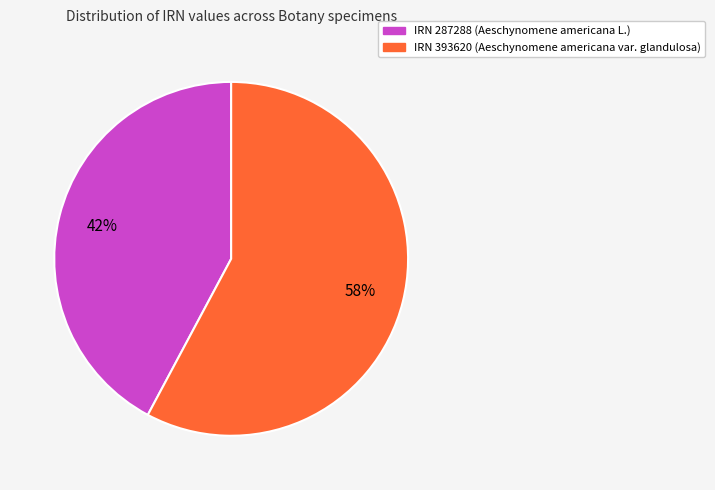

To the nearest percent, what is the average slice percentage?

50%